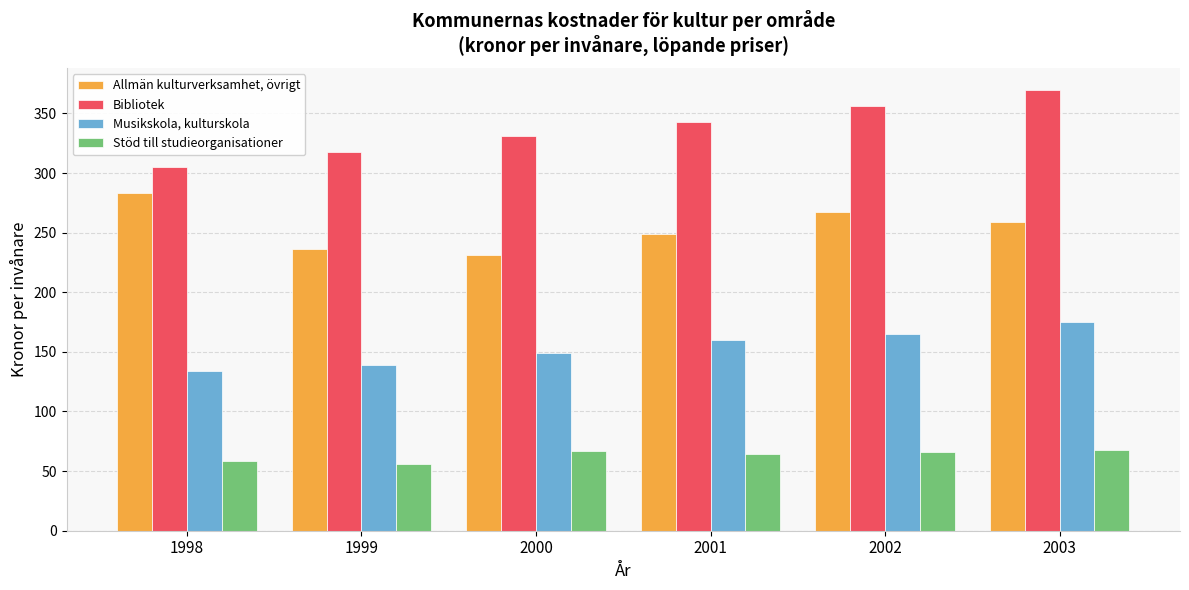

What is the lowest value of the Musikskola, kulturskola series?

133.9